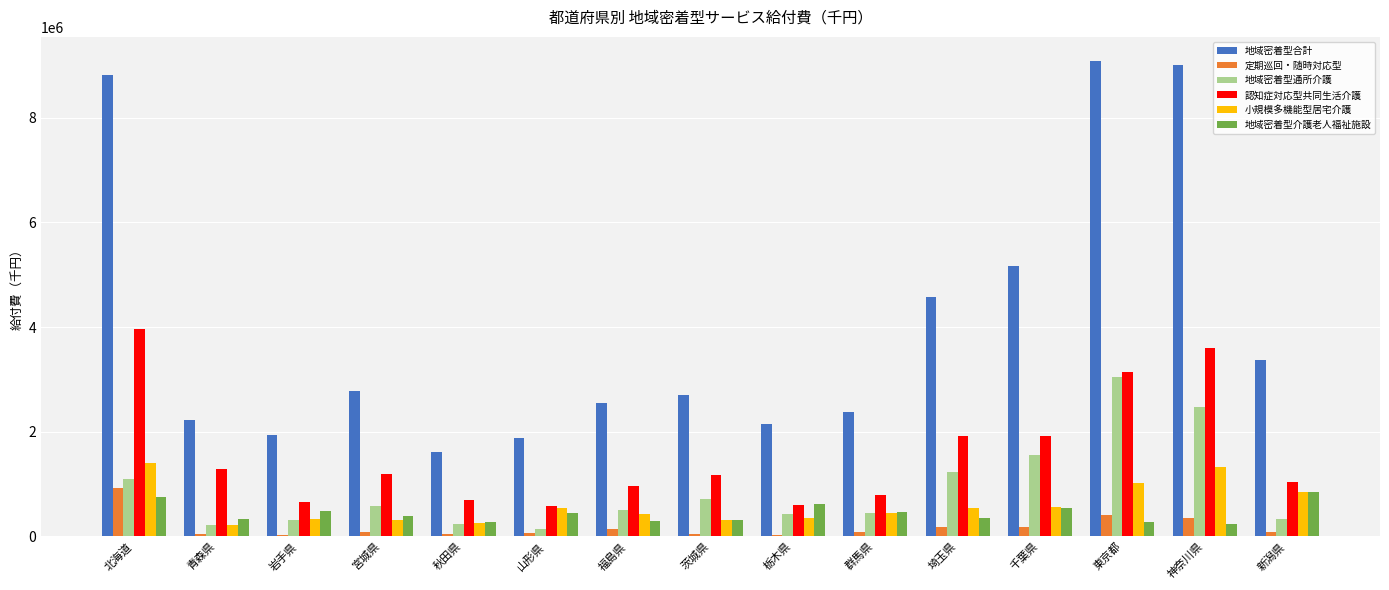

At which label does 地域密着型合計 first exceed 2697063?

北海道